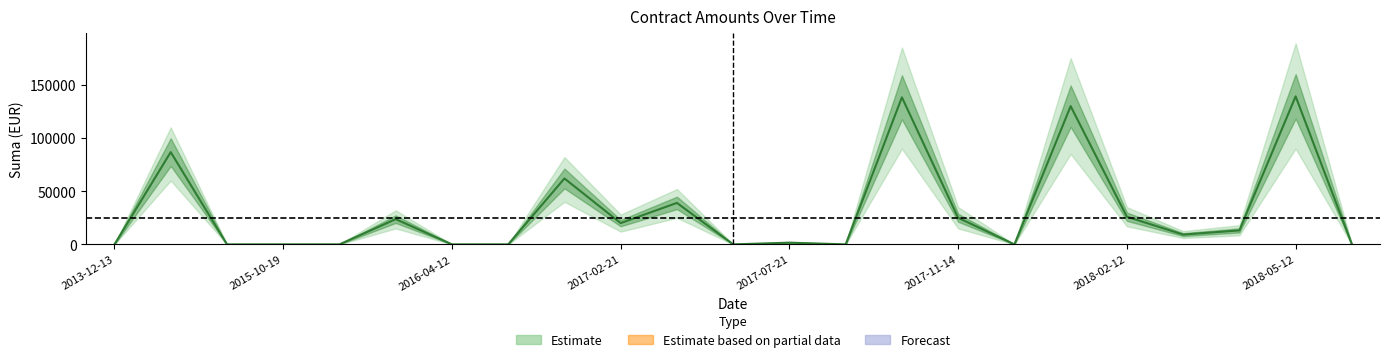

Which category has the lowest value across all series?

2013-12-13